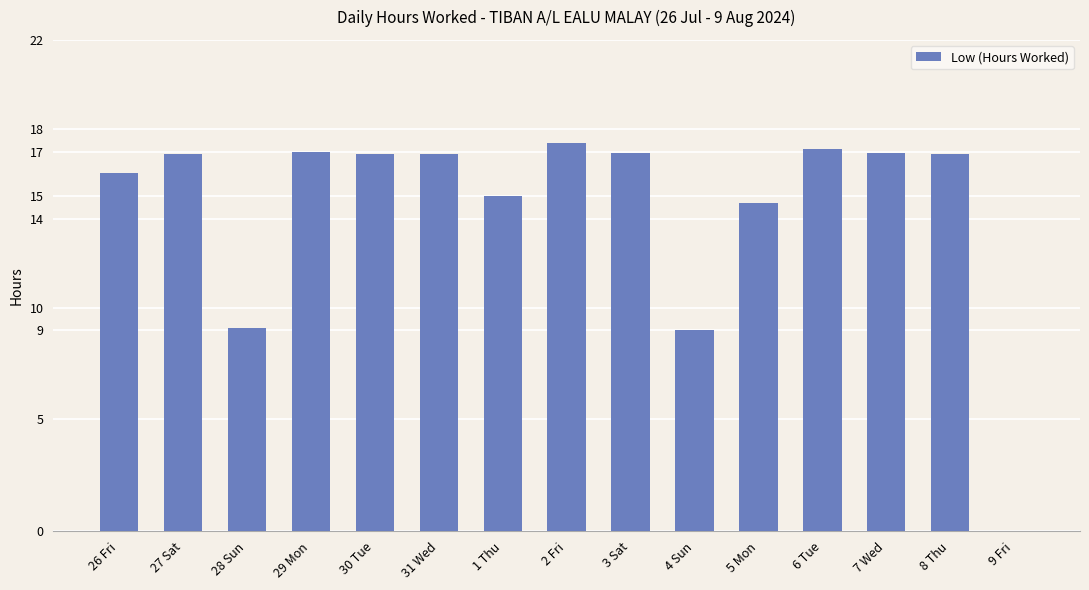

What value does the data have at 28 Sun?

9.1